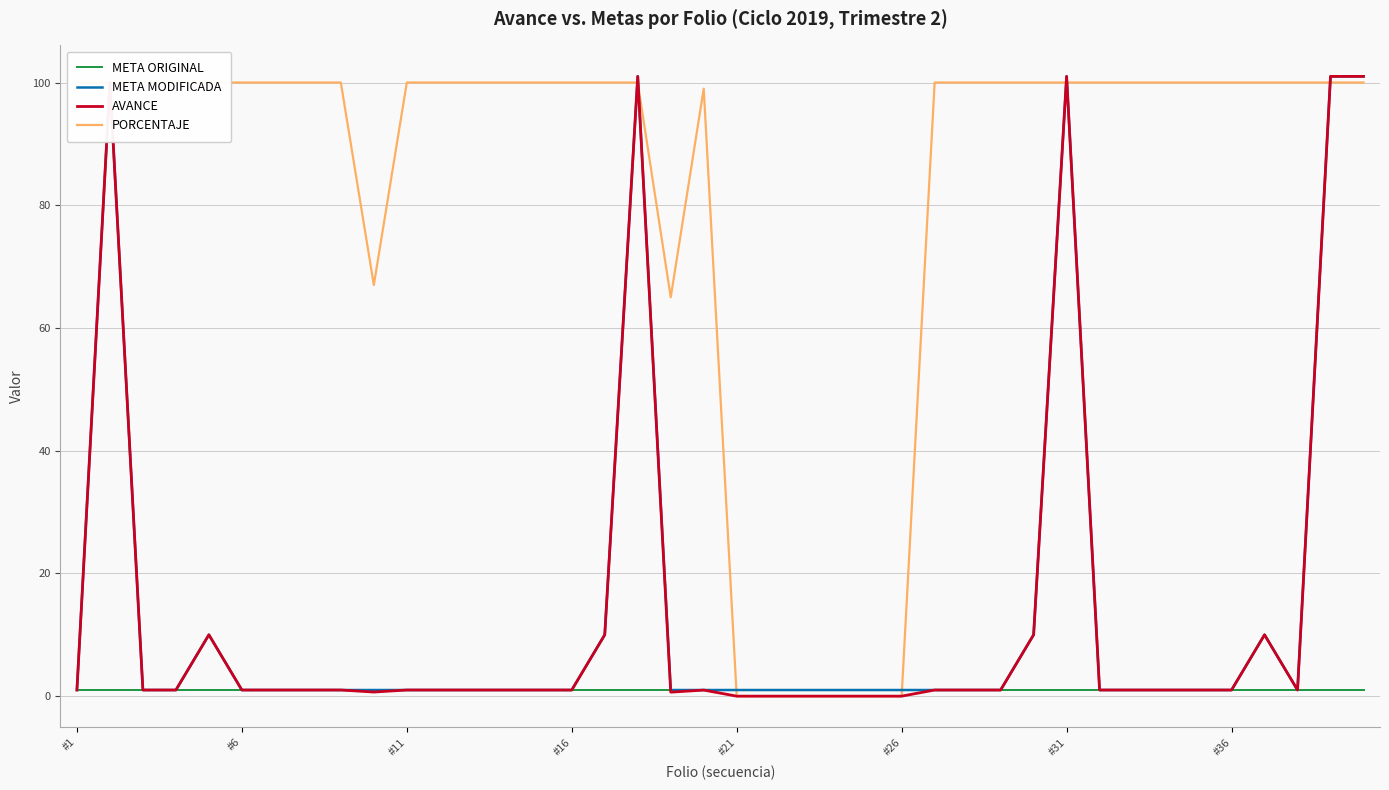

At how many categories does at least one series exceed 74?

32